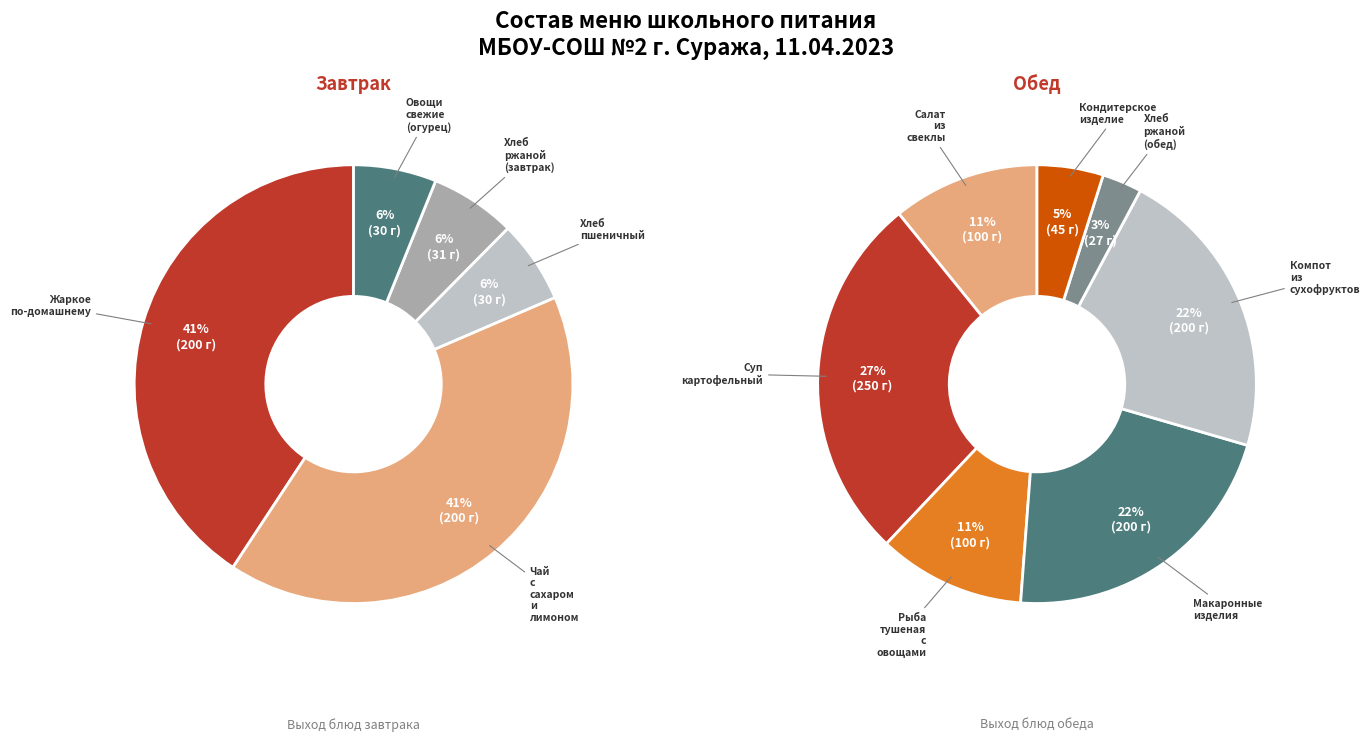

How much of the chart is everything except Хлеб пшеничный?

97.9%